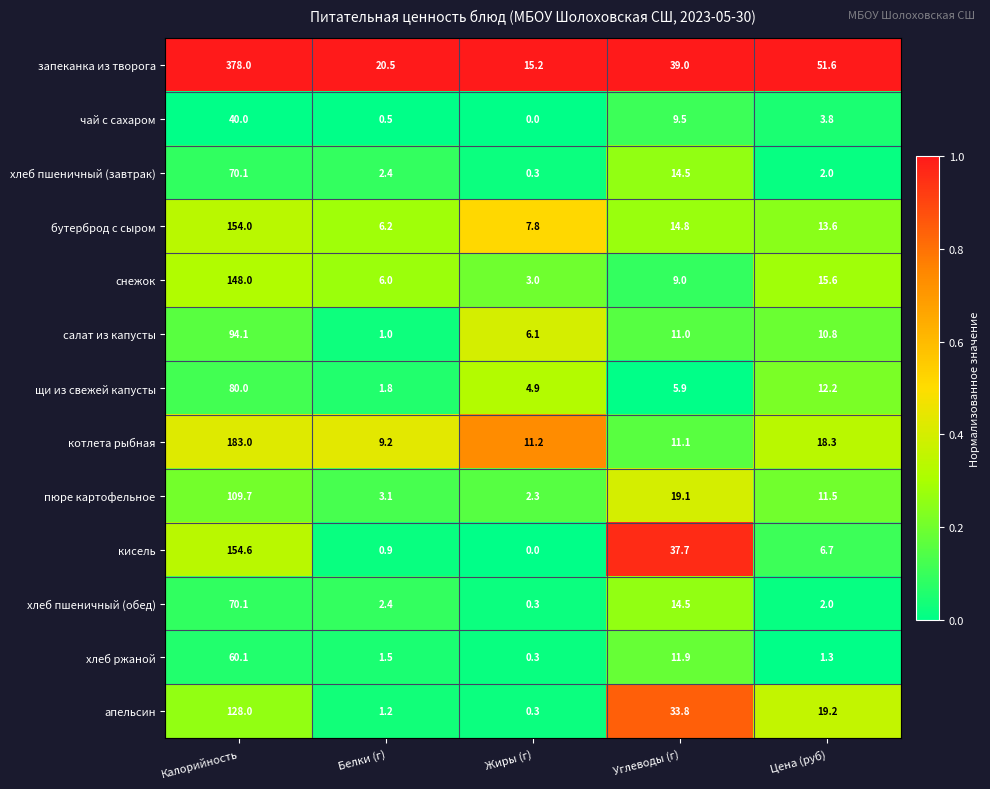

Which series has the largest total across all categories?

запеканка из творога